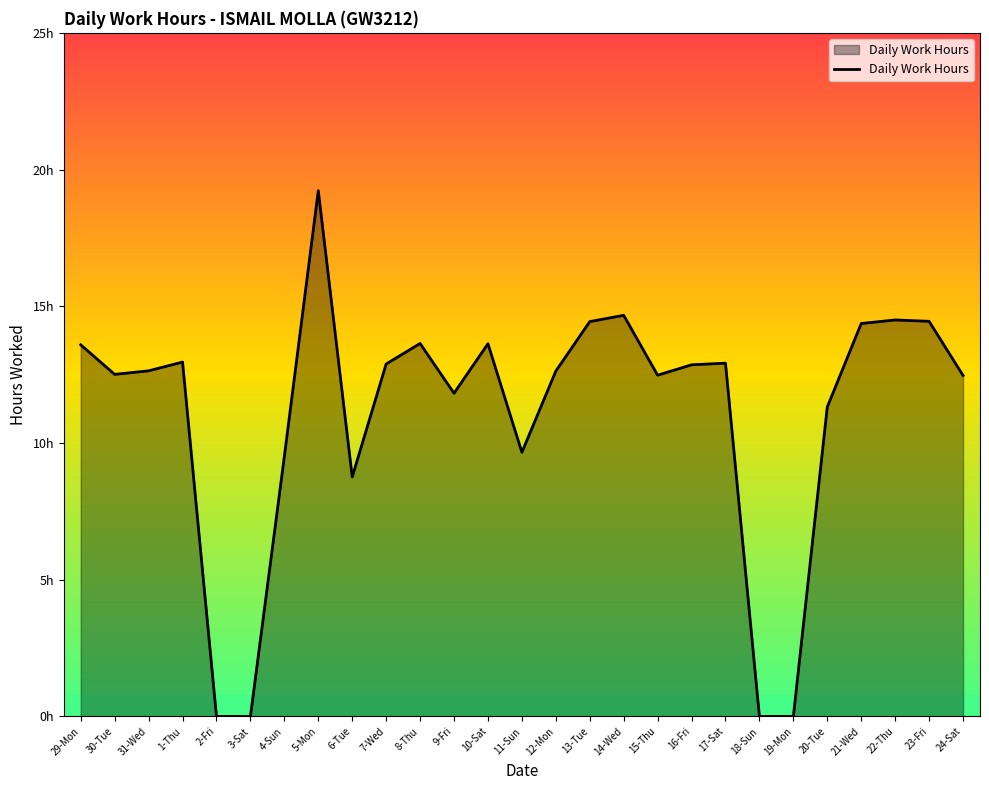

Between 14-Wed and 9-Fri, which is larger?

14-Wed